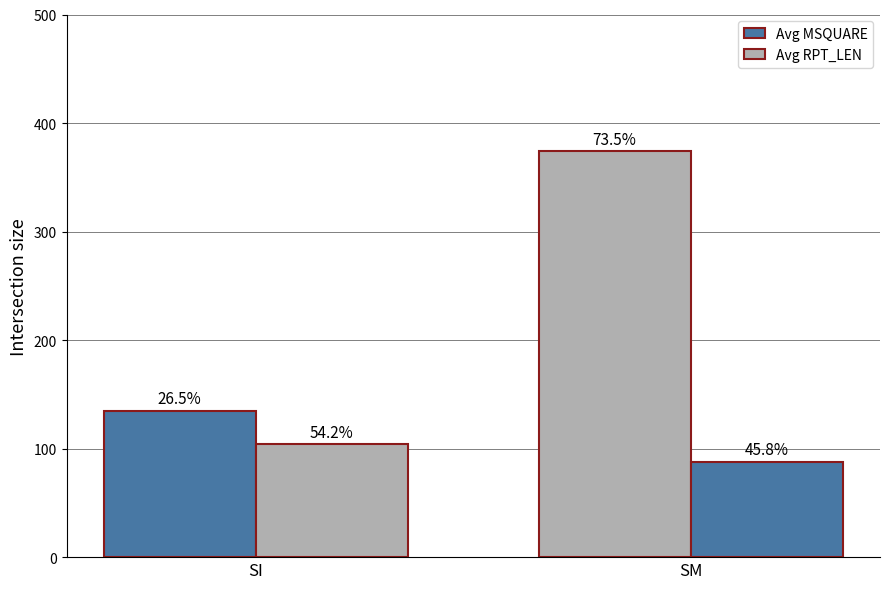

How many bars are there in each group?

2